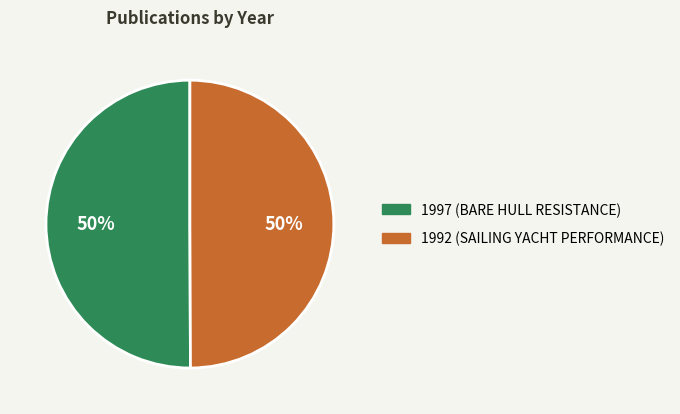

To the nearest percent, what is the average slice percentage?

50%